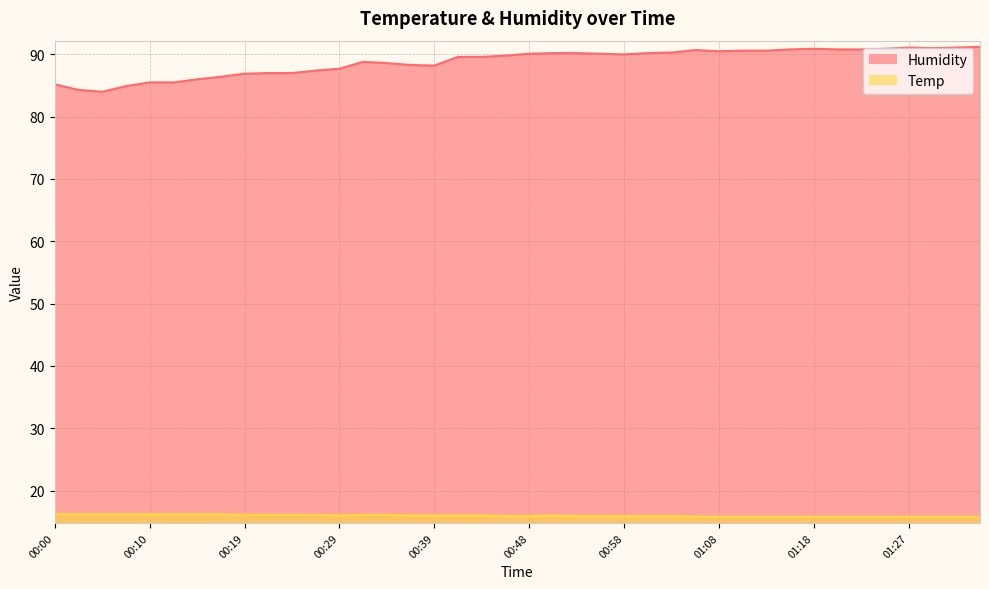

List the labels in order of Temp value, largest first.

00:00, 00:02, 00:05, 00:07, 00:10, 00:12, 00:14, 00:17, 00:19, 00:22, 00:24, 00:27, 00:31, 00:34, 00:29, 00:36, 00:39, 00:41, 00:44, 00:51, 00:46, 00:48, 00:53, 00:56, 00:58, 01:01, 01:03, 01:06, 01:08, 01:10, 01:13, 01:15, 01:18, 01:20, 01:23, 01:25, 01:27, 01:30, 01:32, 01:35